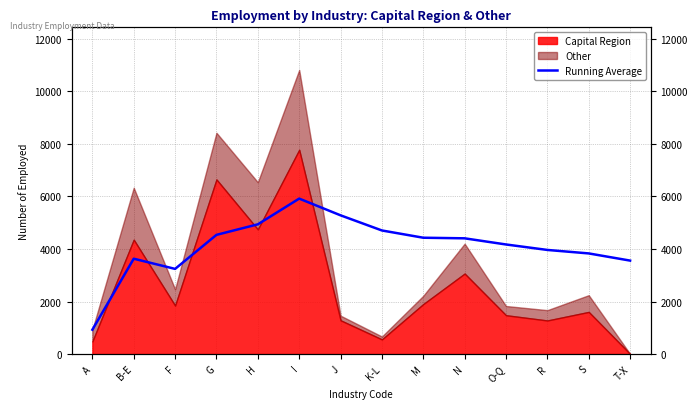

At which category does the data reach its first local valley?

F